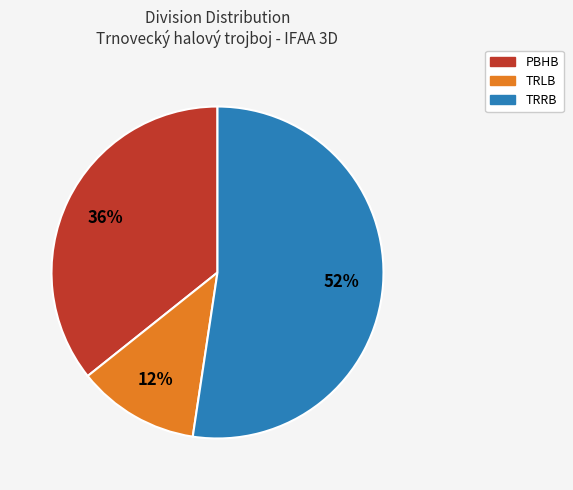

Is there any slice that represents more than half of the pie?

Yes